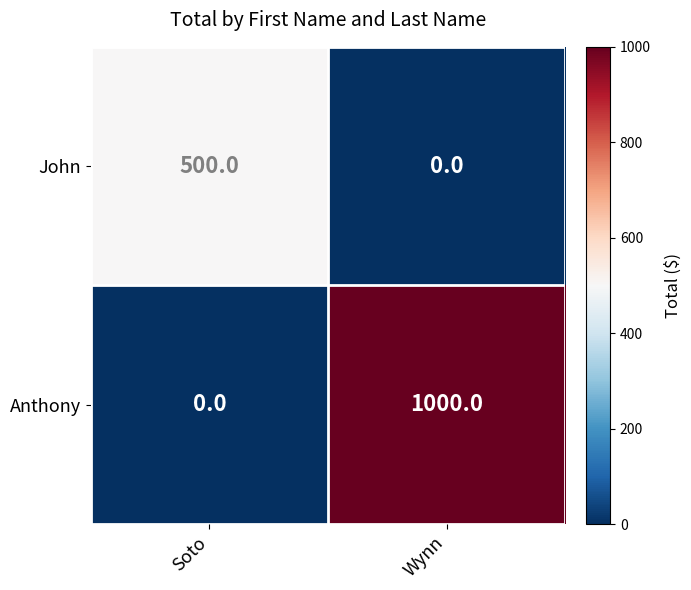

Is the value of Anthony at Wynn greater than the value of John at Soto?

Yes